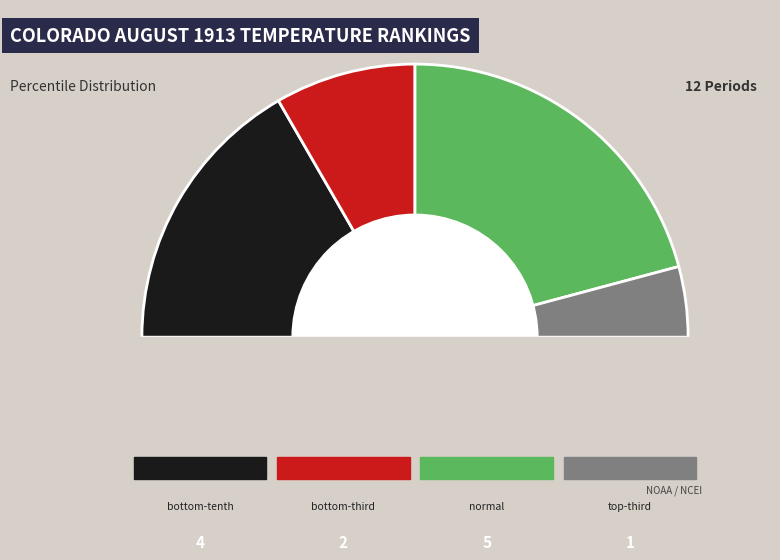

Is it true that Period 11 is 8% of the pie?

True